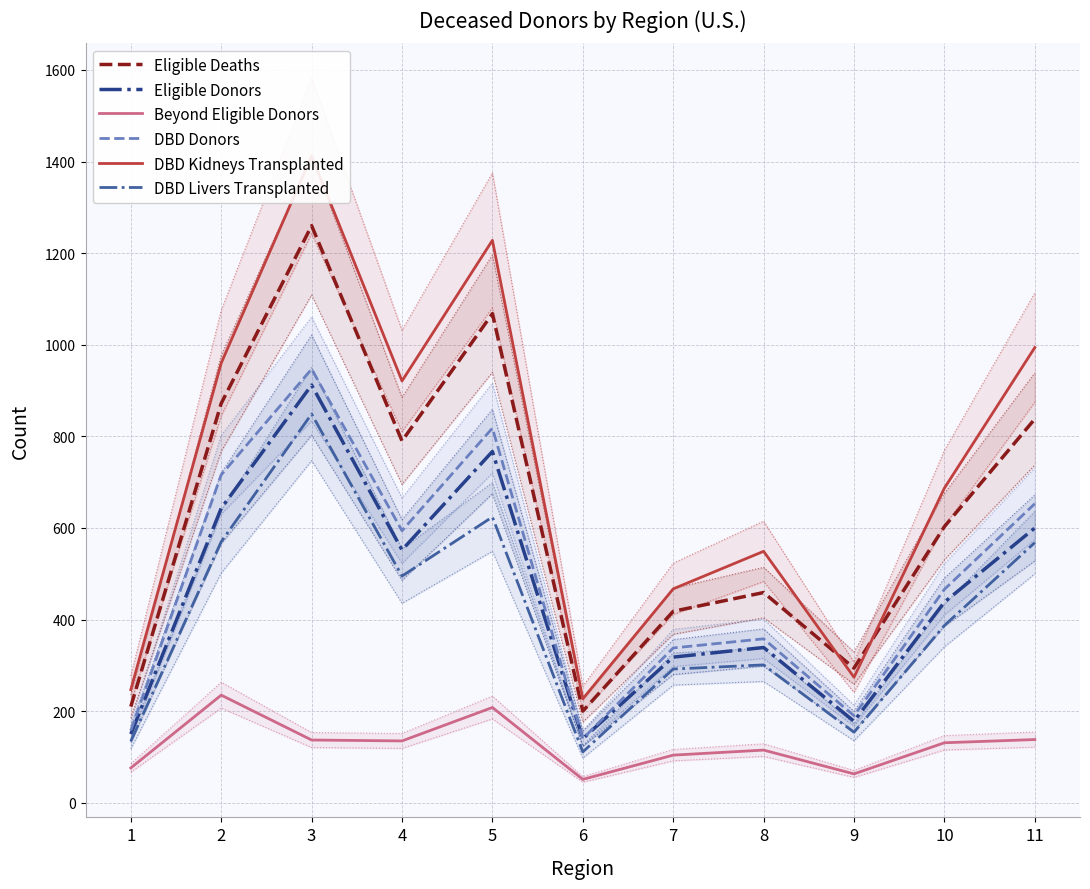

Which series has the largest range (max minus min)?

DBD Kidneys Transplanted